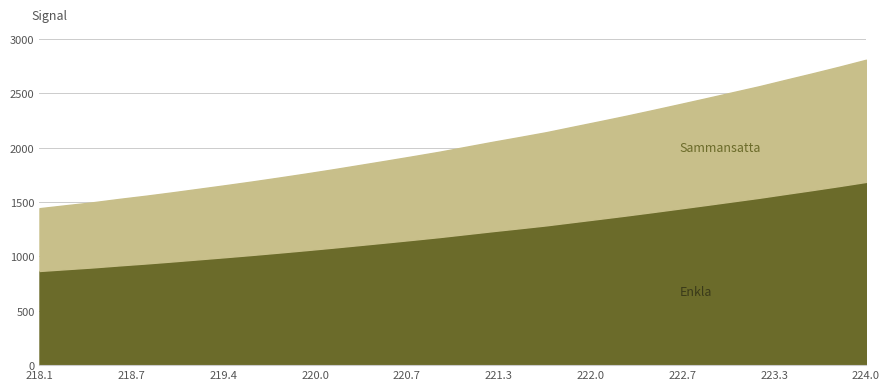

Count the number of data series in this chart.

1